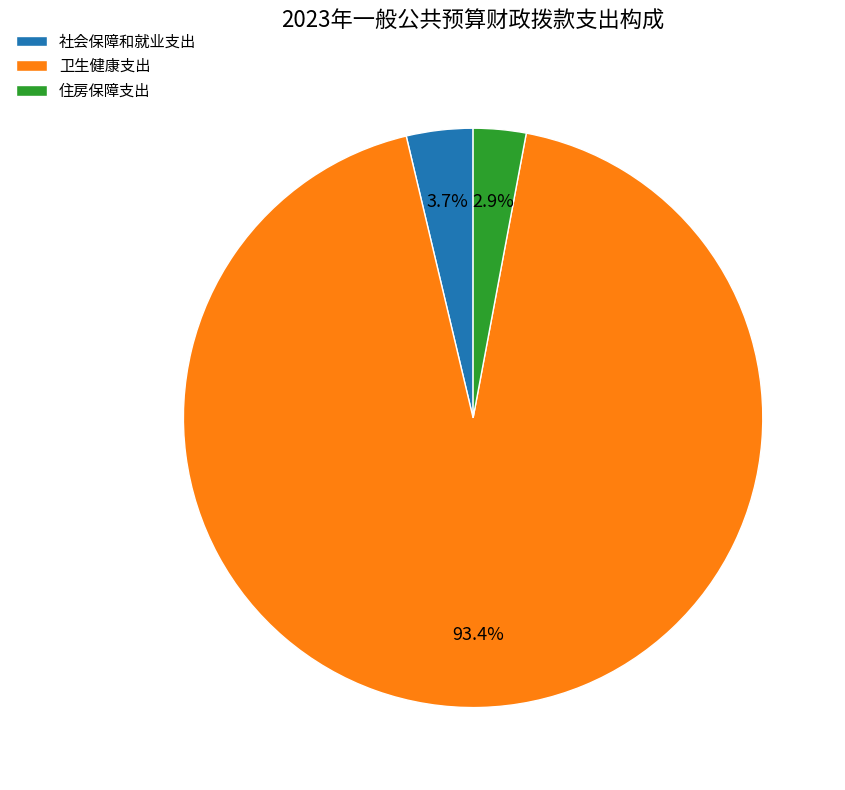

Between 卫生健康支出 and 住房保障支出, which is larger?

卫生健康支出